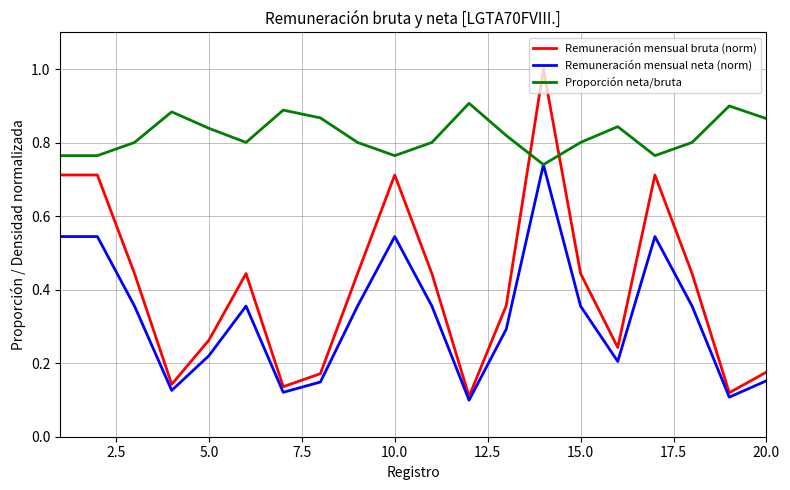

What is the greatest value displayed?

1.0